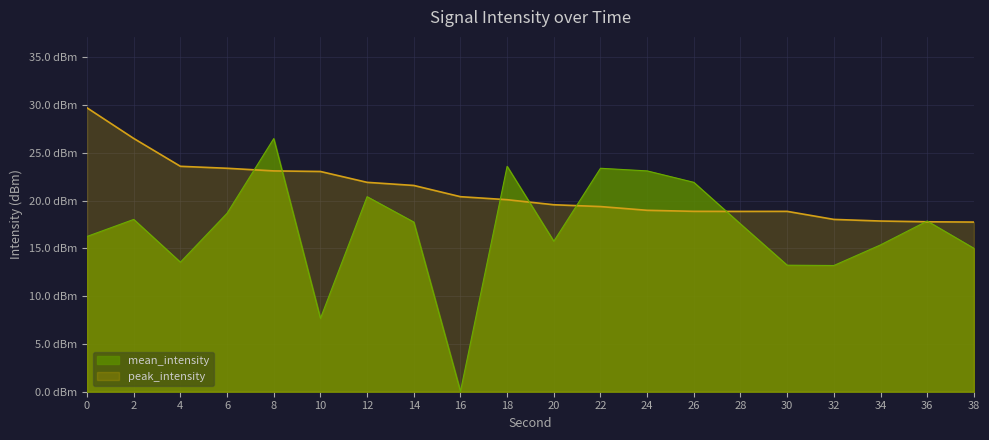

At which label is peak_intensity closest to 23?

10